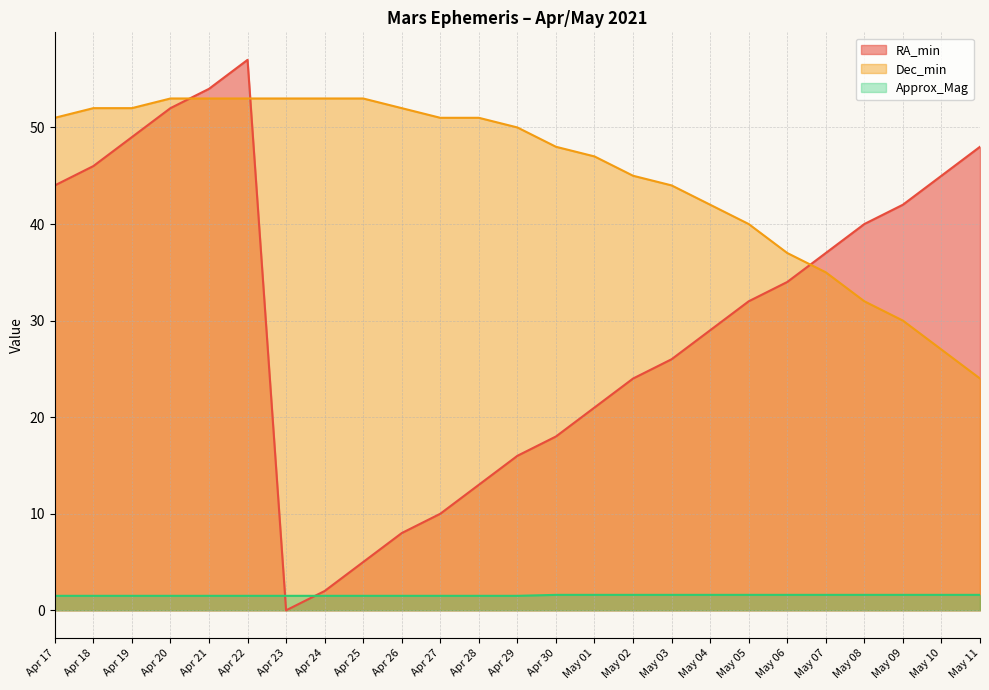

After their last crossing, which series has the higher values: RA_min or Dec_min?

RA_min